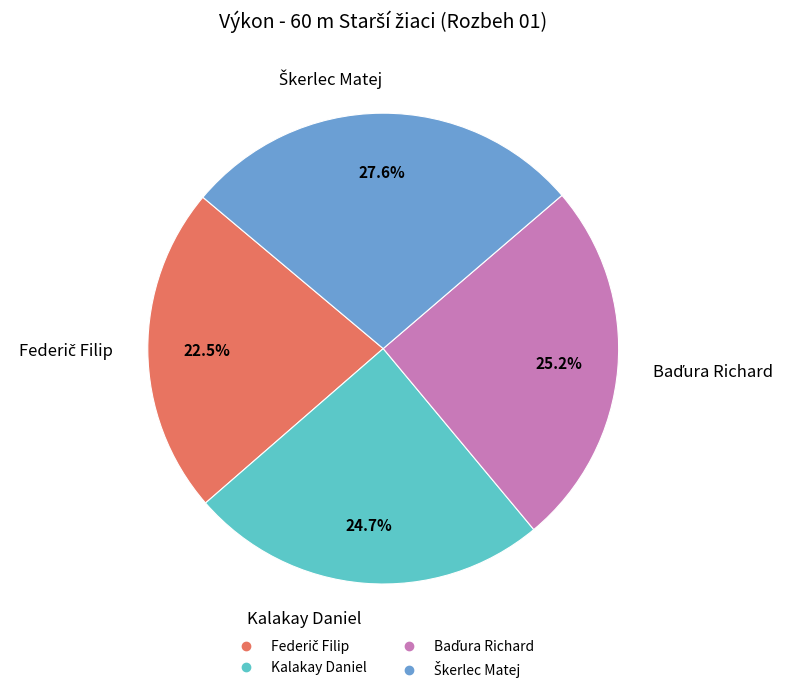

What percentage is NOT represented by Kalakay Daniel?

75.3%